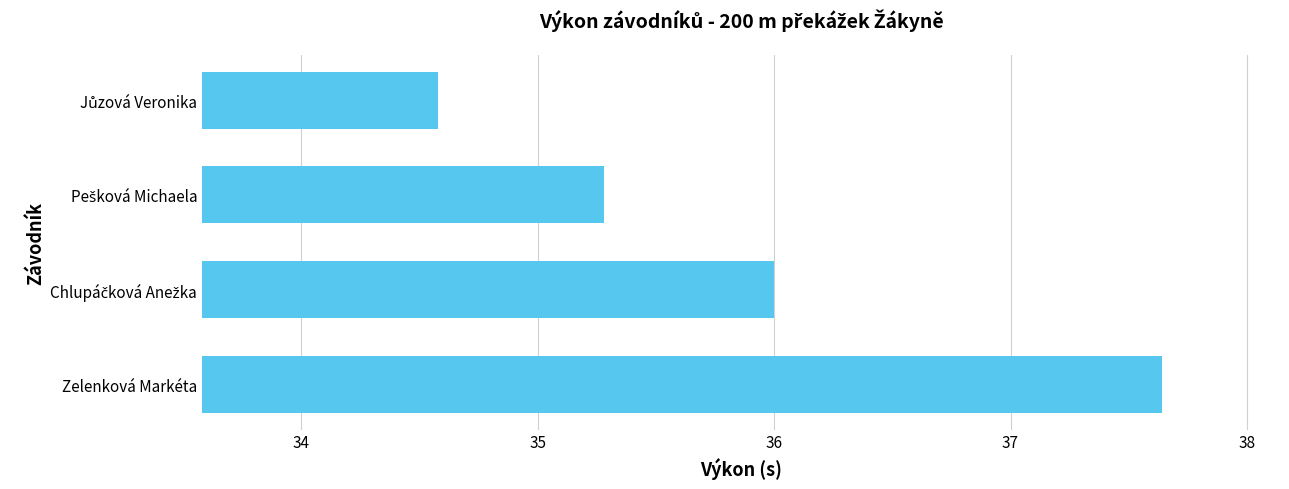

Are the bars horizontal?

Yes